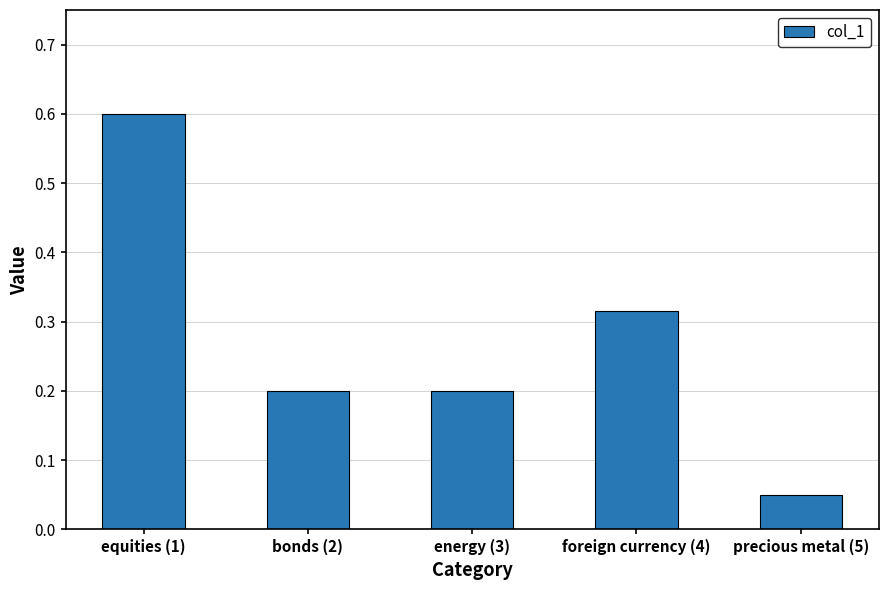

Is it true that the value at foreign currency (4) is 0.1?

False